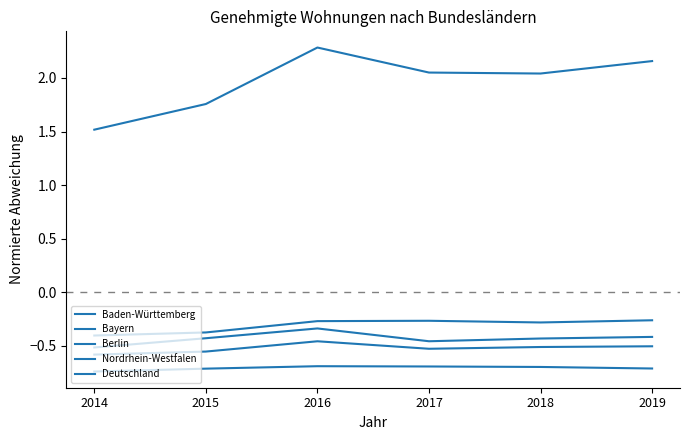

True or false: Nordrhein-Westfalen and Baden-Württemberg cross at least once.

False